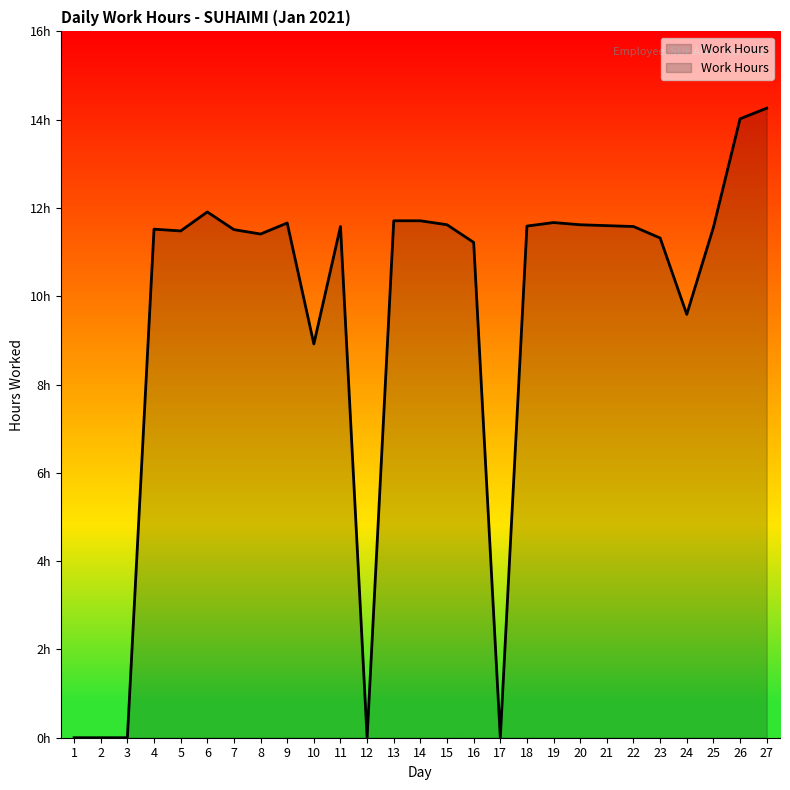

Reading right to left, transcribe all the data shown in this chart.

14.3	14.0	11.6	9.6	11.3	11.6	11.6	11.6	11.7	11.6	0.0	11.2	11.6	11.7	11.7	0.0	11.6	8.9	11.7	11.4	11.5	11.9	11.5	11.5	0.0	0.0	0.0